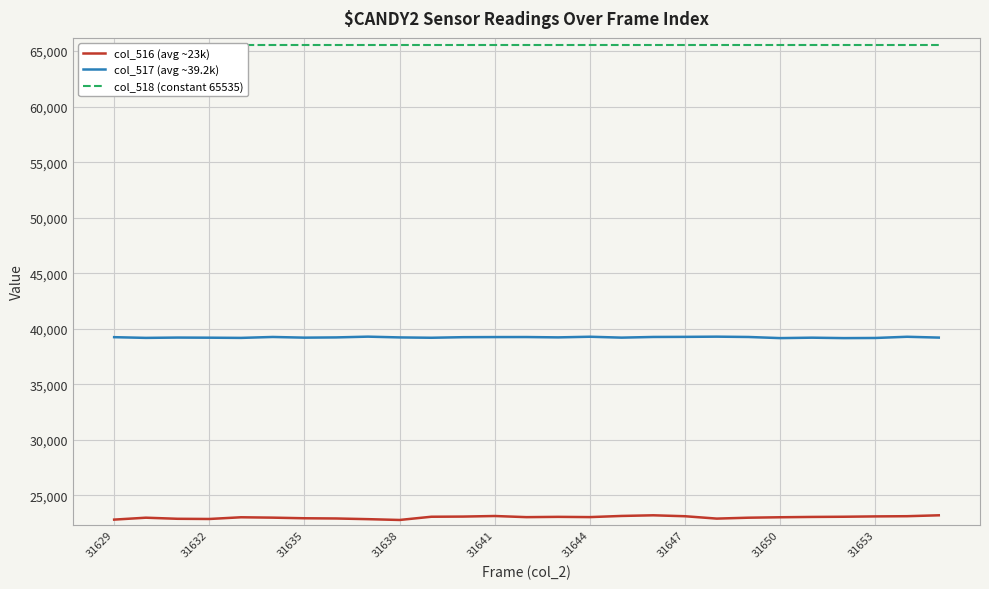

Which series has the widest spread of values?

col_516 (avg ~23k)